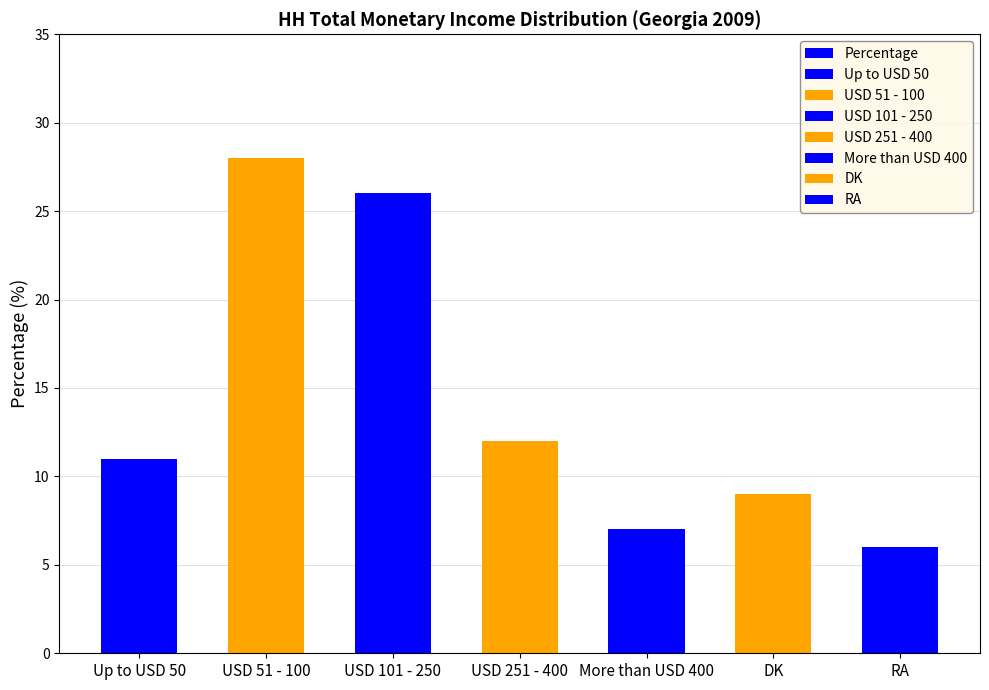

List the labels in order of value, smallest first.

RA, More than USD 400, DK, Up to USD 50, USD 251 - 400, USD 101 - 250, USD 51 - 100